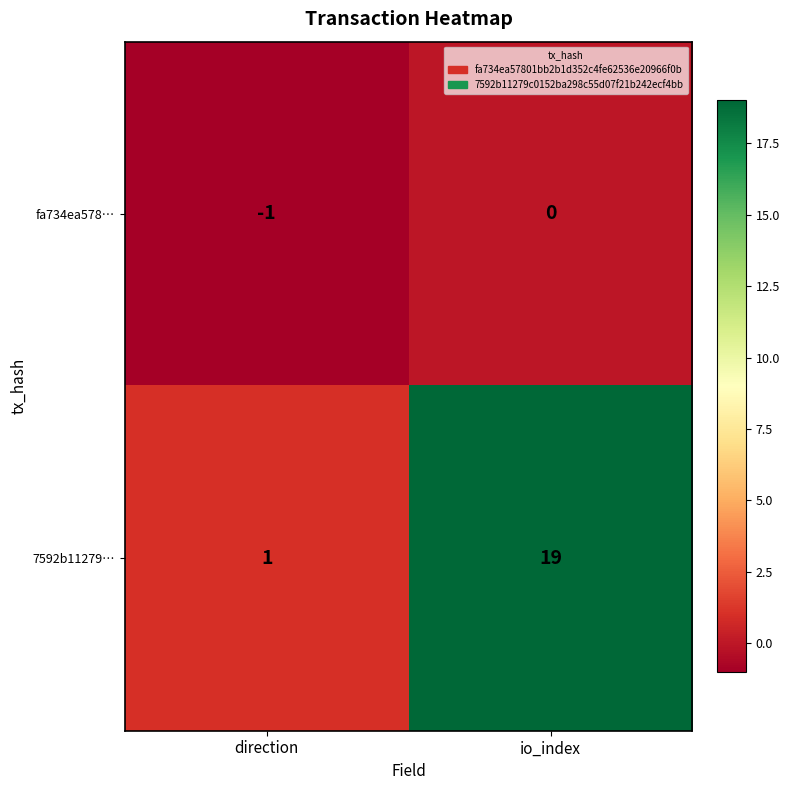

The value of 7592b11279… at direction is 1. True or false?

True